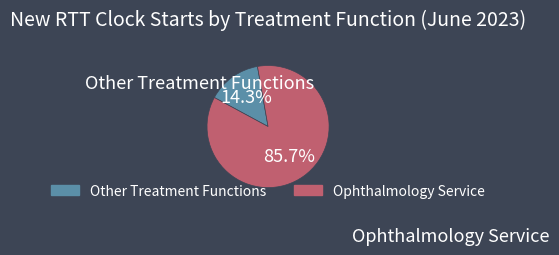

Is there any slice that represents more than half of the pie?

Yes